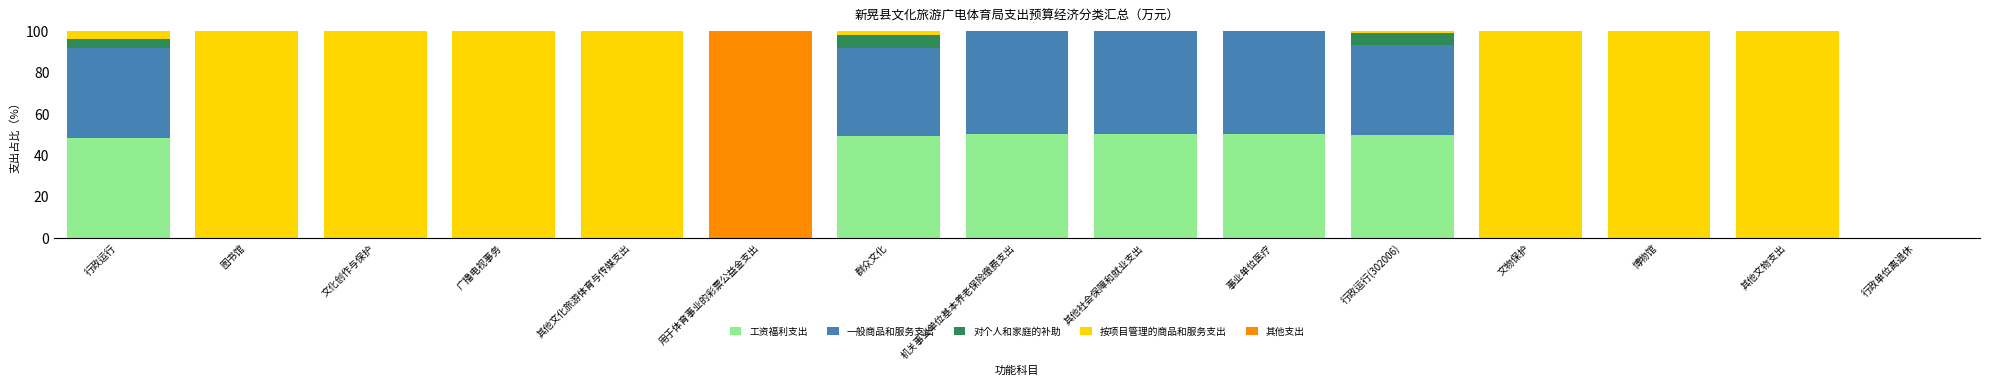

What is the total value across all series at 广播电视事务?

100.0